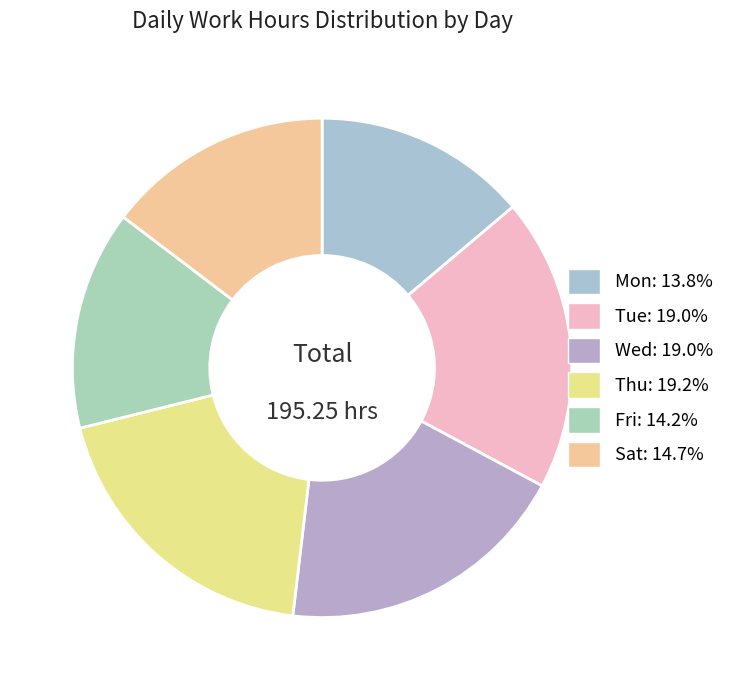

Is there a majority slice in this chart?

No